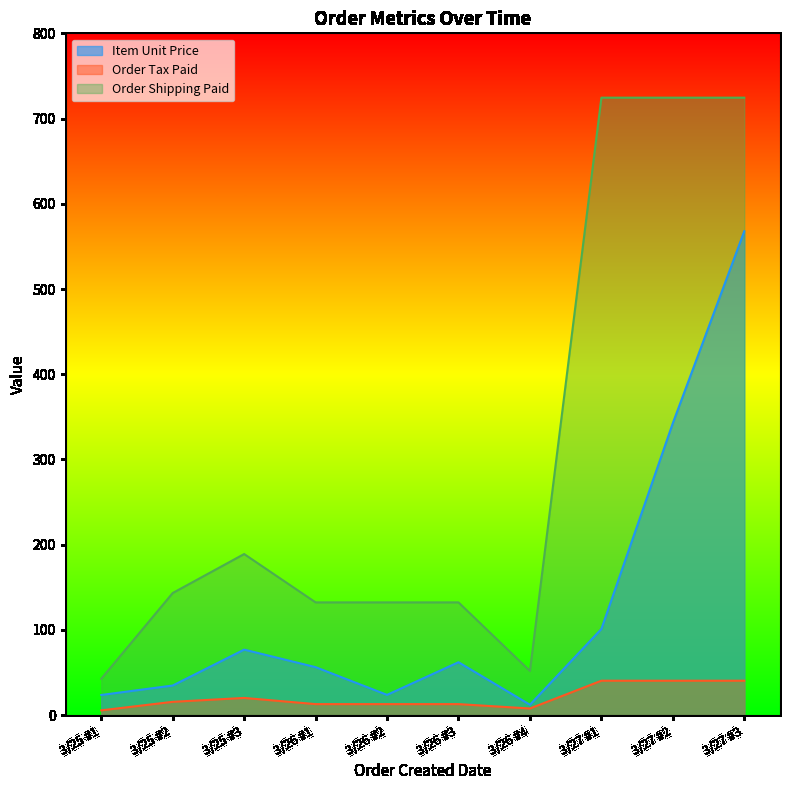

True or false: Order Shipping Paid and Item Unit Price intersect in this chart.

False